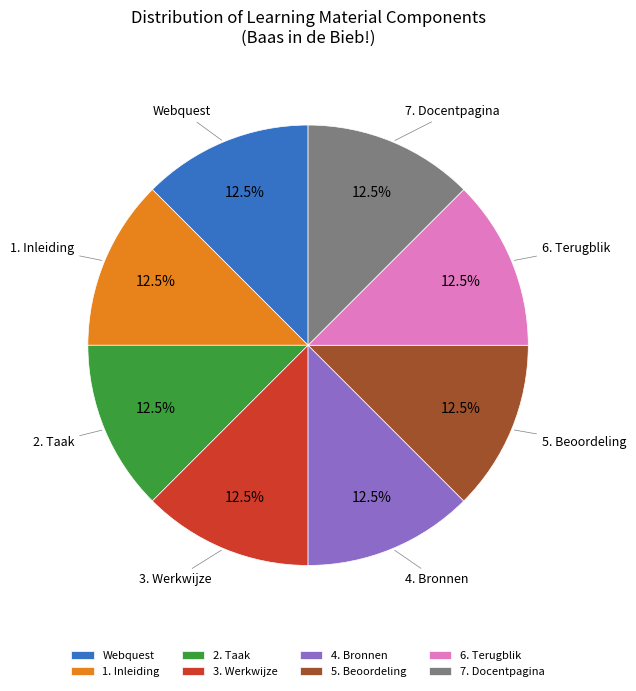

How many slices are in this pie chart?

8